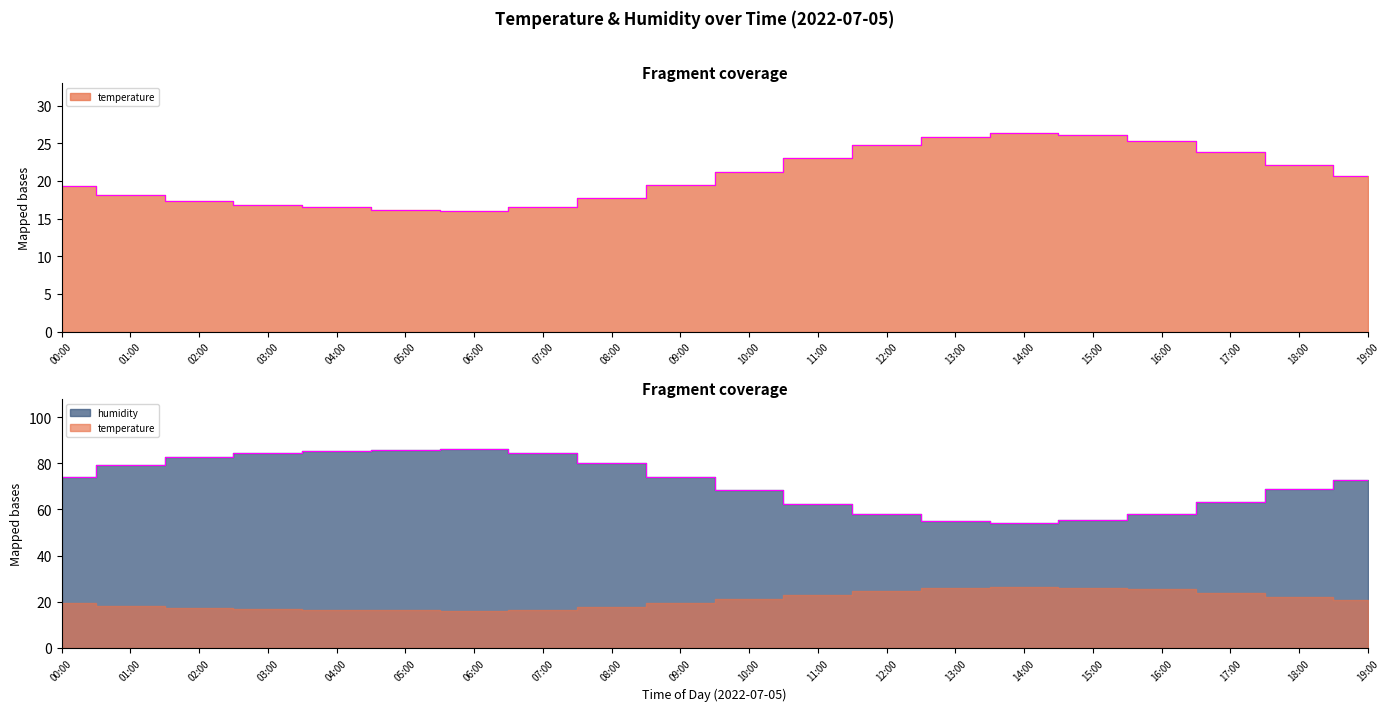

True or false: humidity and temperature cross at least once.

False